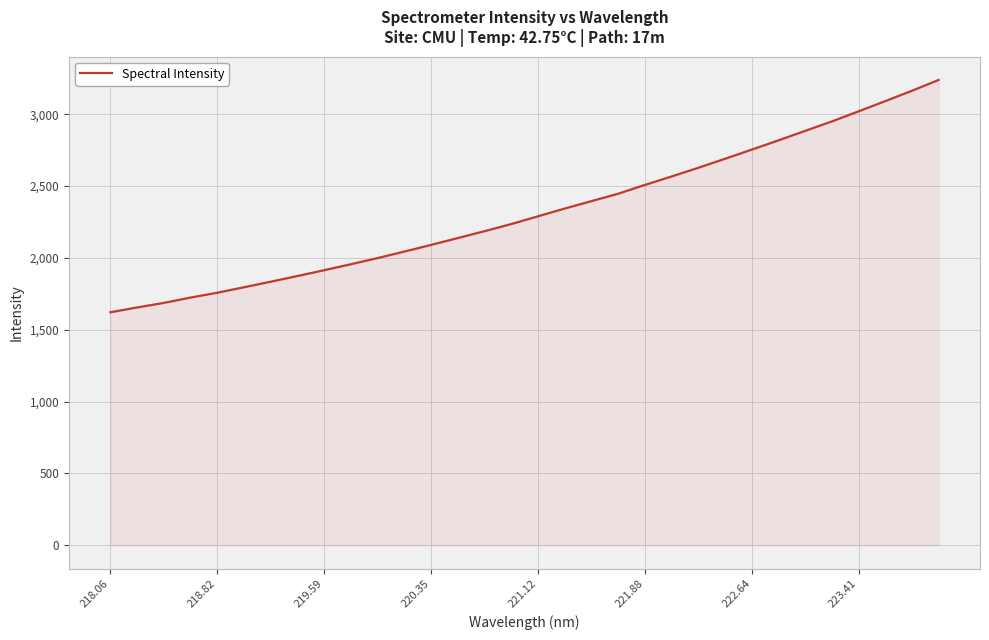

What is the maximum value shown in the chart?

3238.6